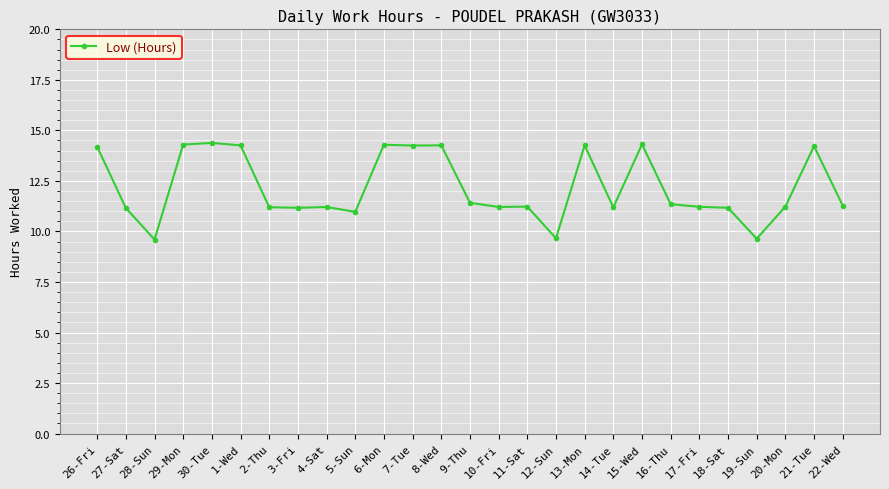

What is the maximum value shown in the chart?

14.4